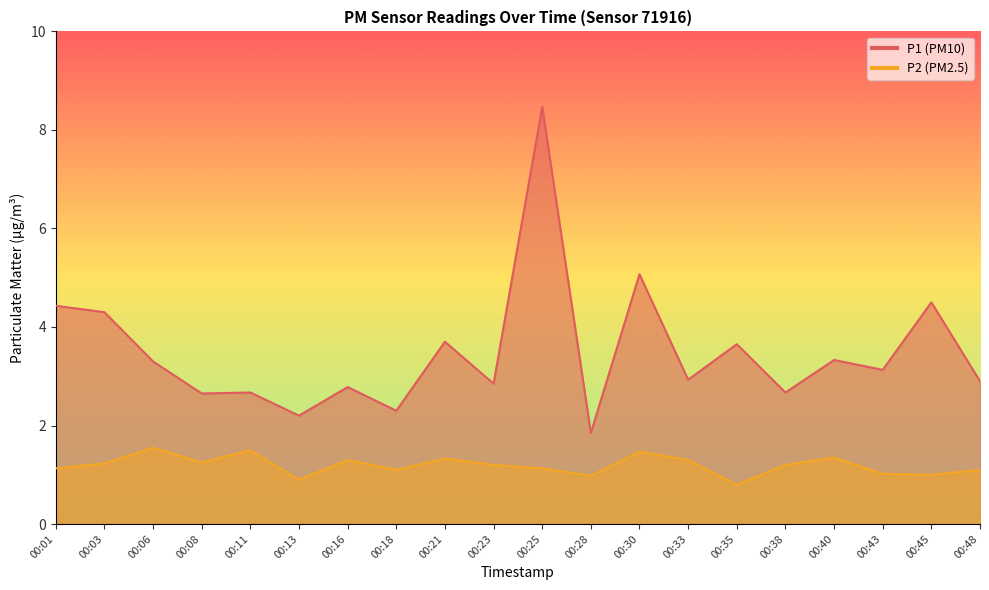

What is the value of the P2 point at the 16th from the left?

1.2